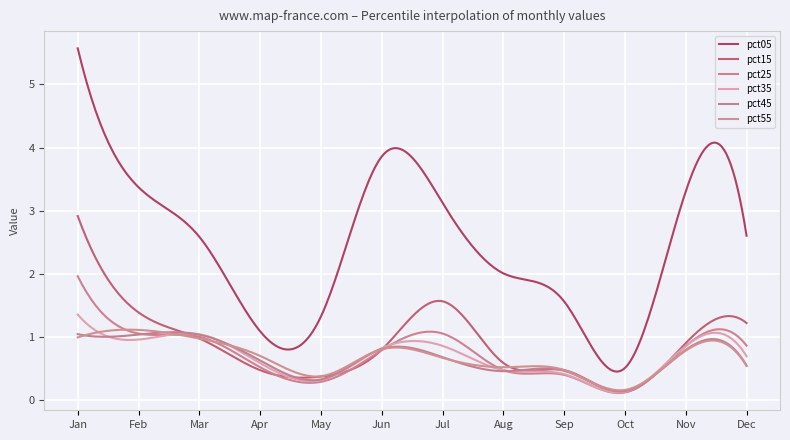

In pct35, how many points are higher than both neighbors (excluding endpoints)?

4